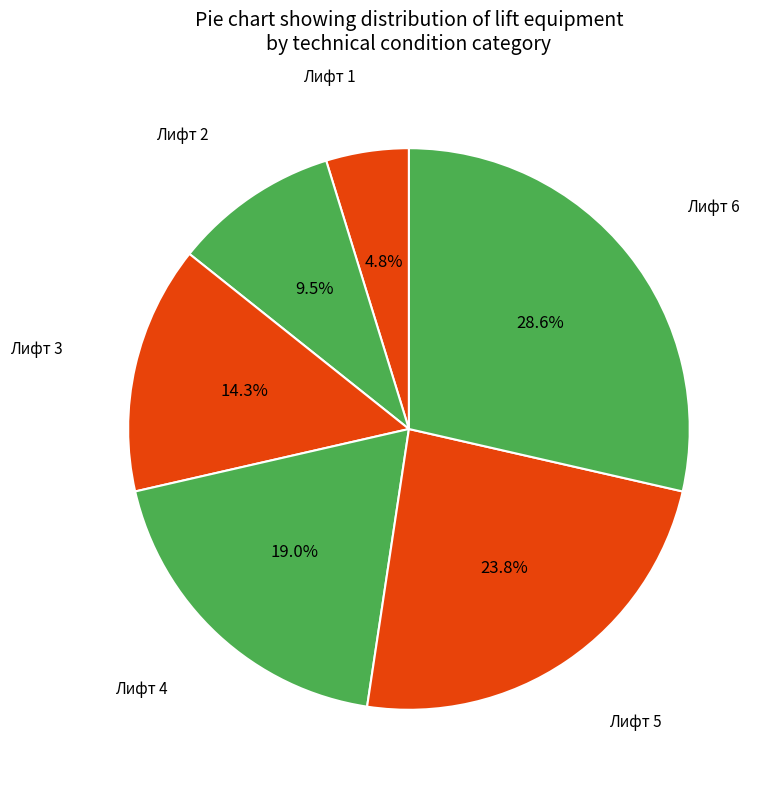

To the nearest percent, what portion does Лифт 1 represent?

5%